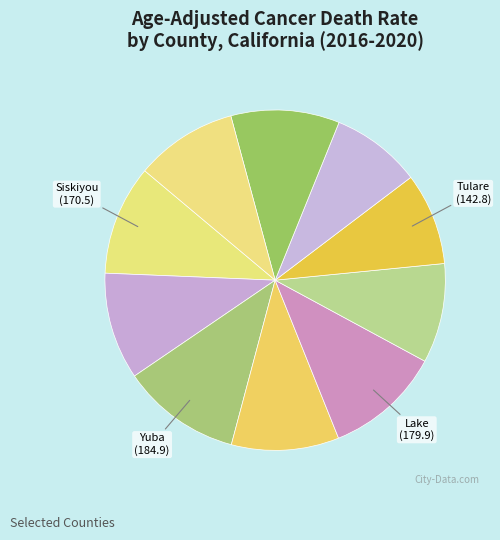

To the nearest percent, what is the difference between the largest and smallest slice percentages?

3%